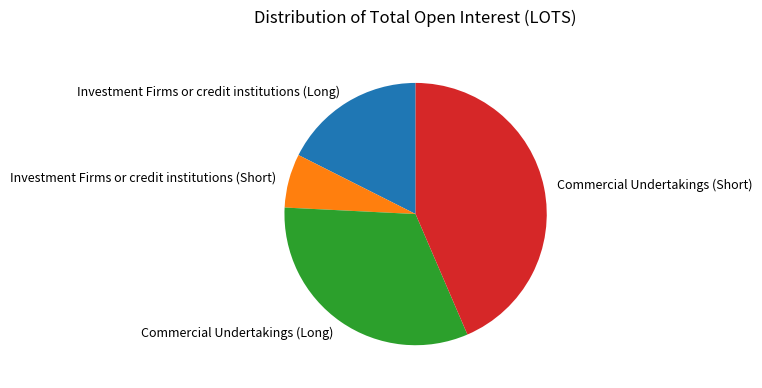

Combined, do Investment Firms or credit institutions (Short) and Investment Firms or credit institutions (Long) account for over 50%?

No